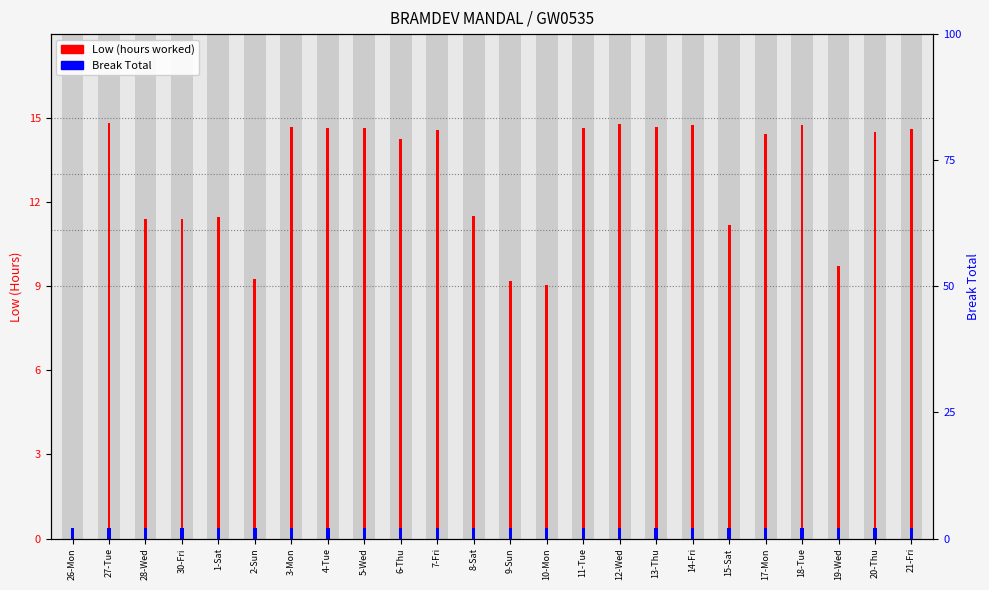

True or false: Break Total has a value of 0.0 at 7-Fri.

True